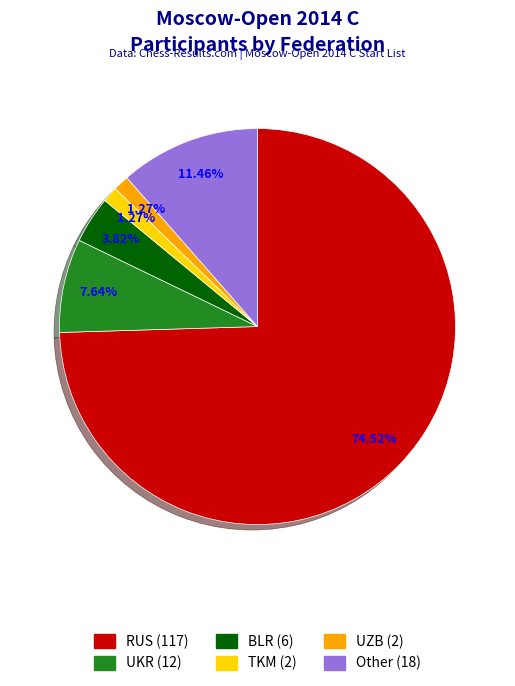

To the nearest percent, what percentage of the pie is UZB?

1%